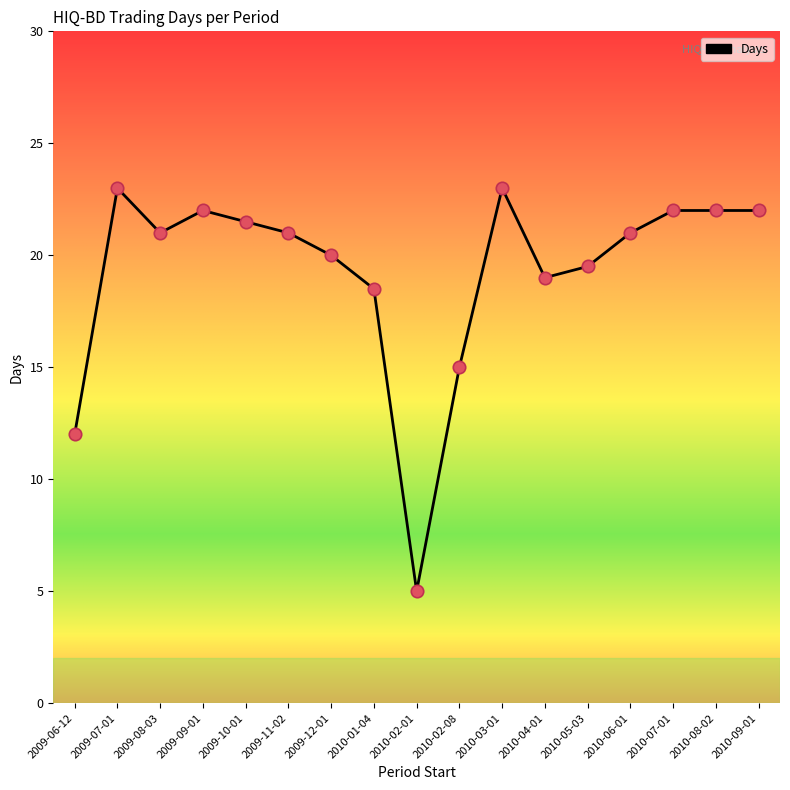

Between 2009-06-12 and 2009-10-01, which is larger?

2009-10-01